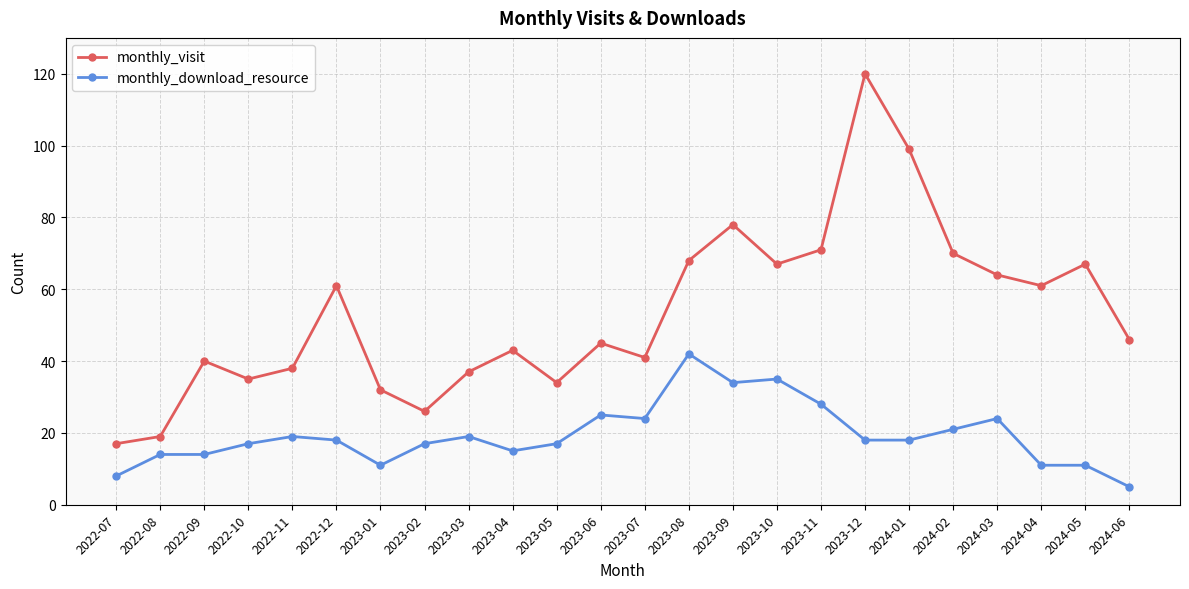

True or false: monthly_visit and monthly_download_resource intersect in this chart.

False